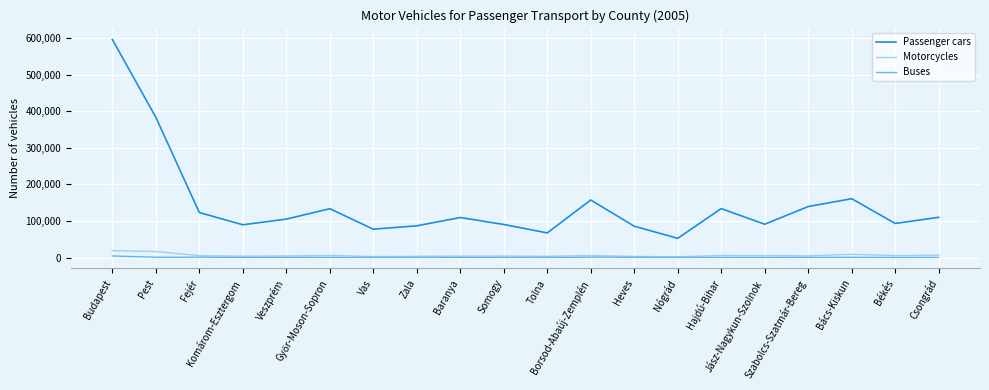

The Passenger cars series shows 23734 at Csongrád. True or false?

False